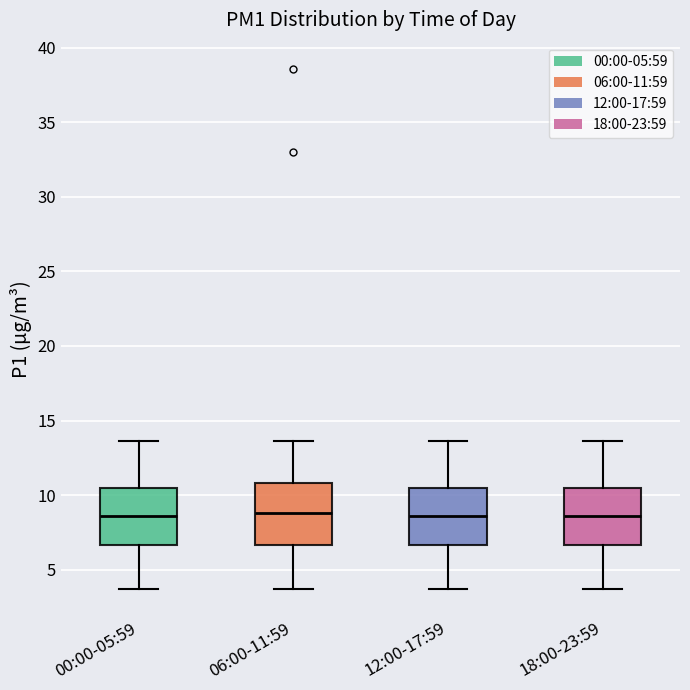

Where does the median line of the box for 06:00-11:59 sit on the y-axis? The values are not printed on the chart, so give them approximately, as read against the axis.

9.0